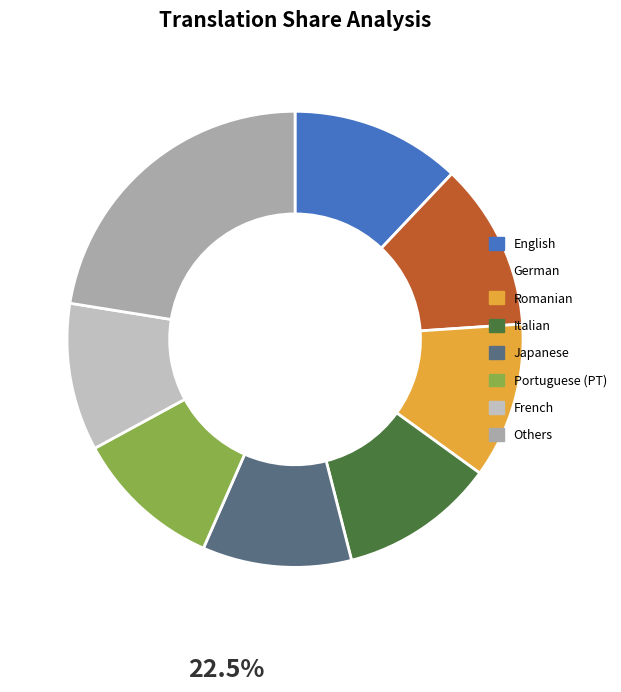

Is there a majority slice in this chart?

No